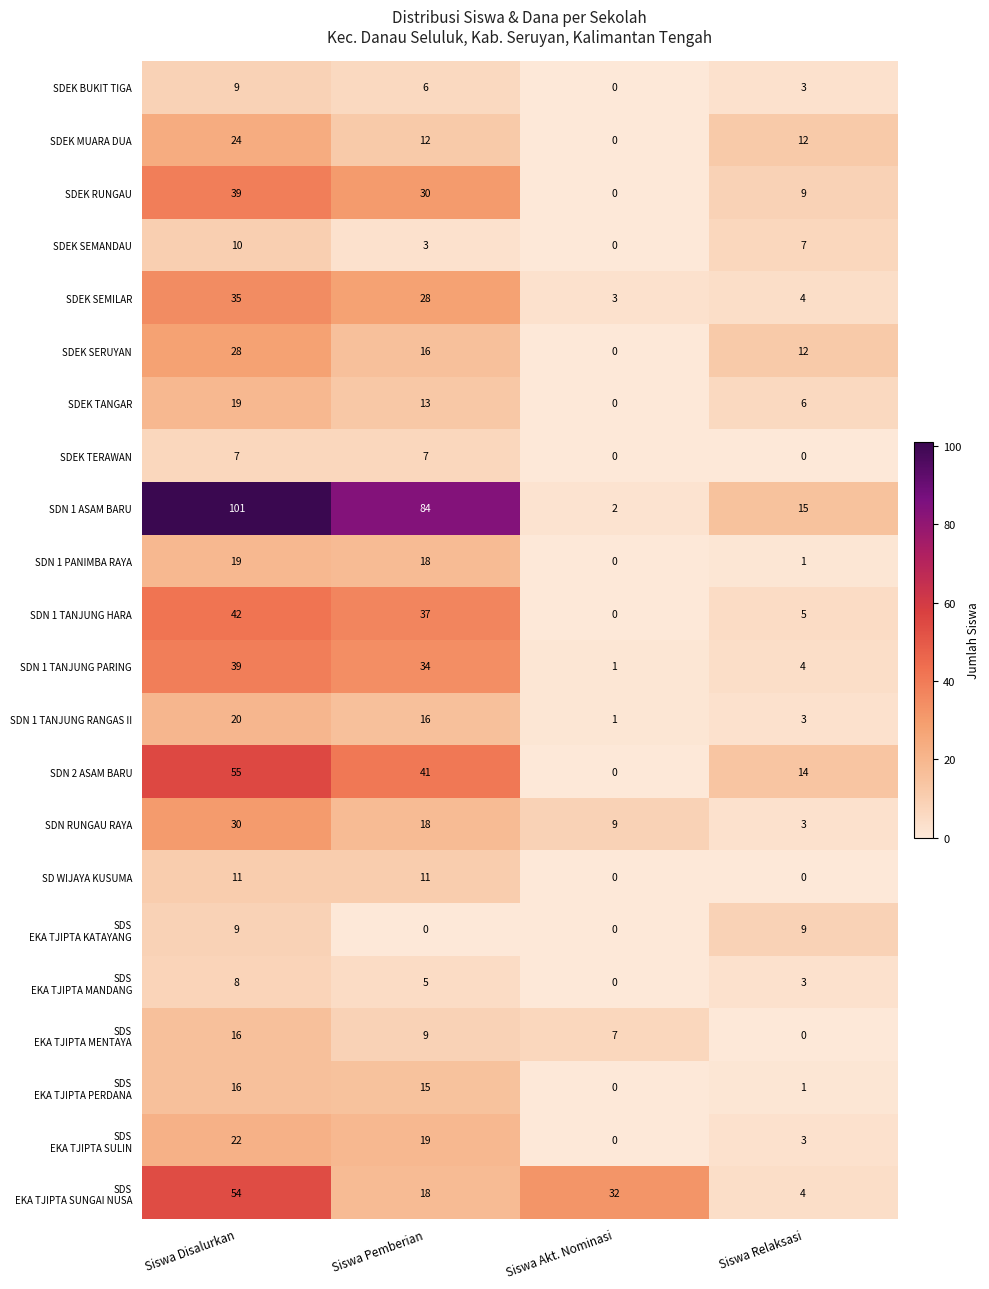

At which category does the chart reach its peak across all series?

Siswa Disalurkan